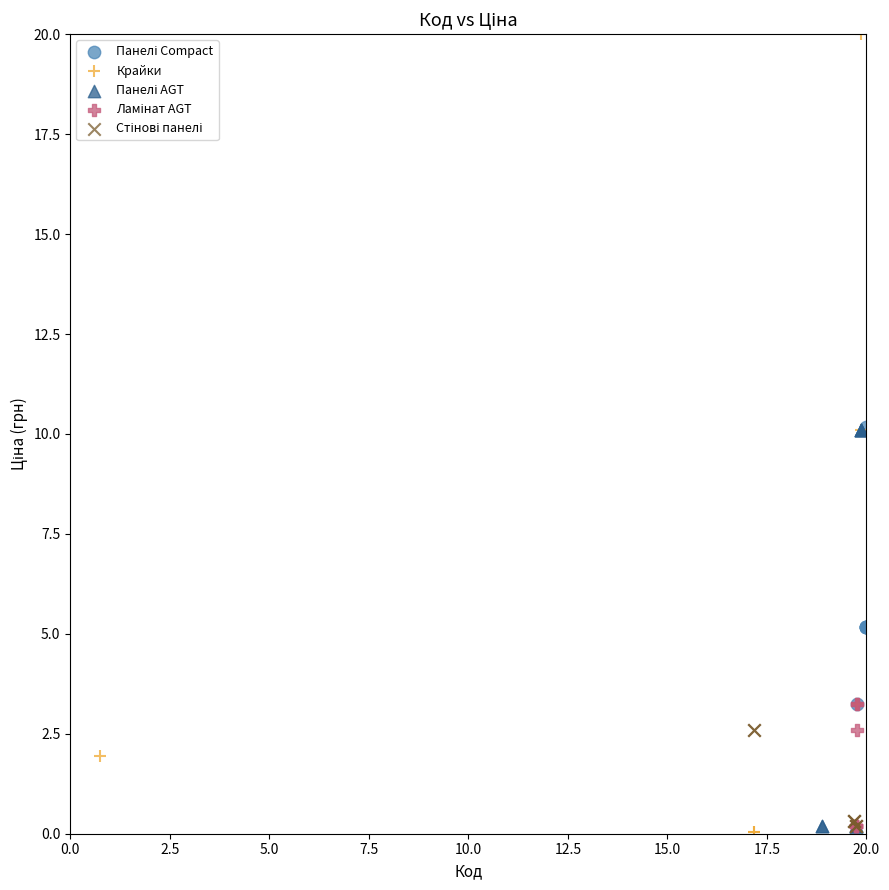

Which series reaches the maximum Y coordinate?

Крайки